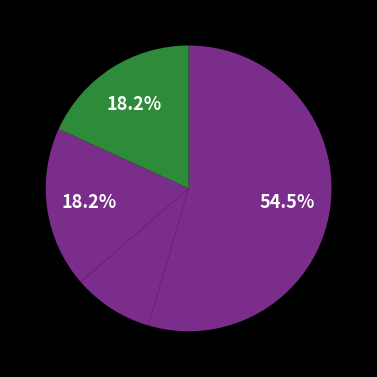

Count the number of slices in the pie.

4